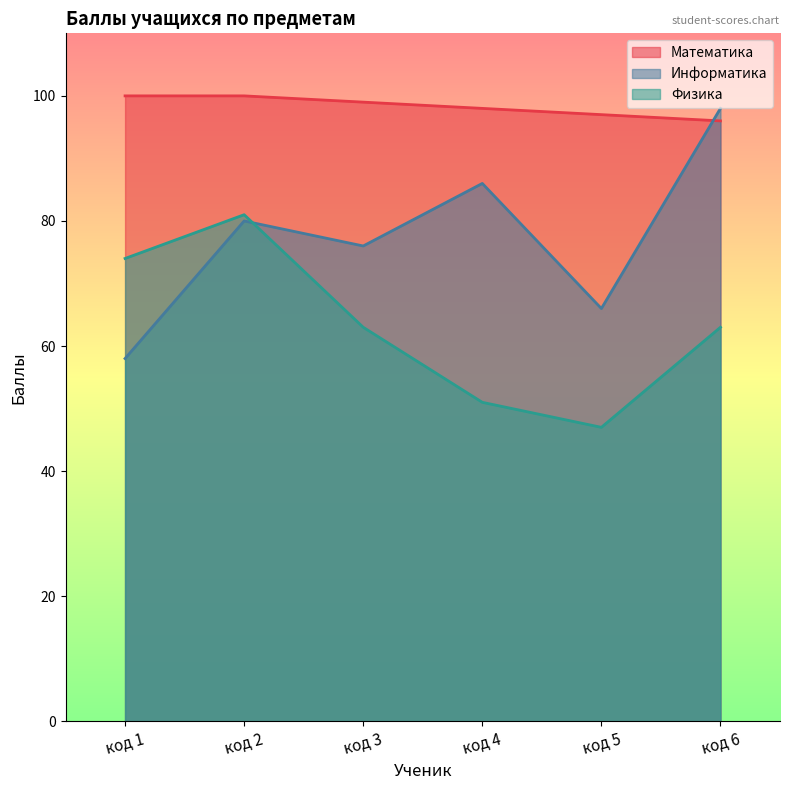

How many data points in Физика are less than 63?

2